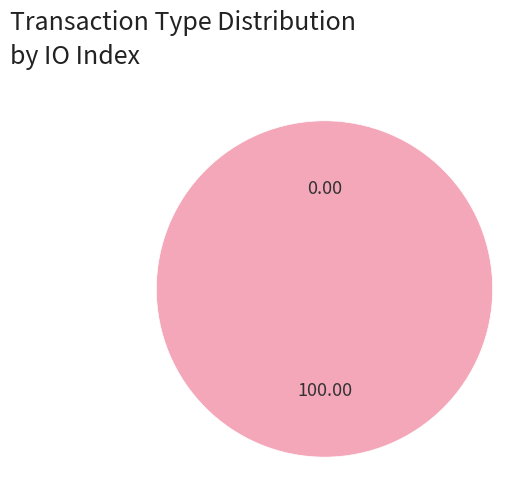

To the nearest percent, what percentage of the pie is Regular?

100%